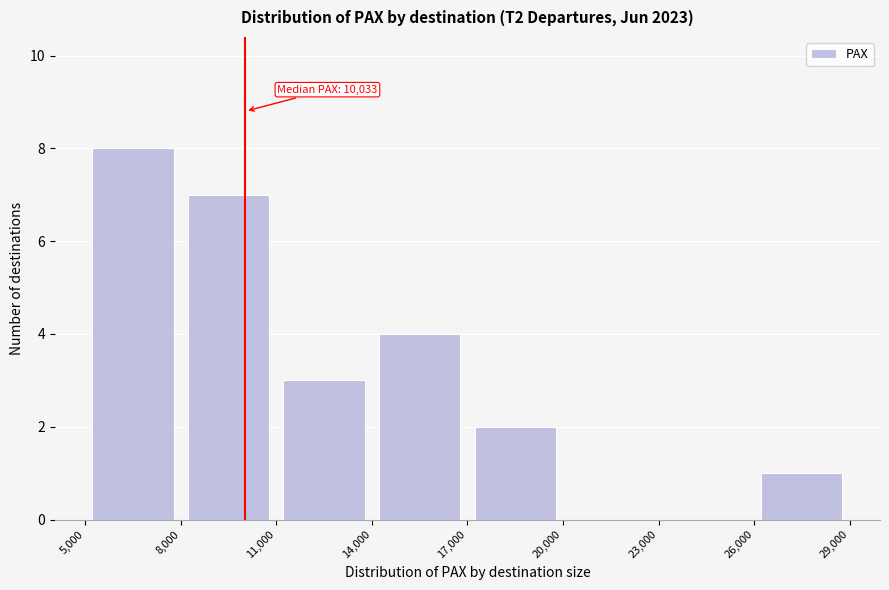

Over which range of the x-axis is the bar tallest?

5,000 to 8,000